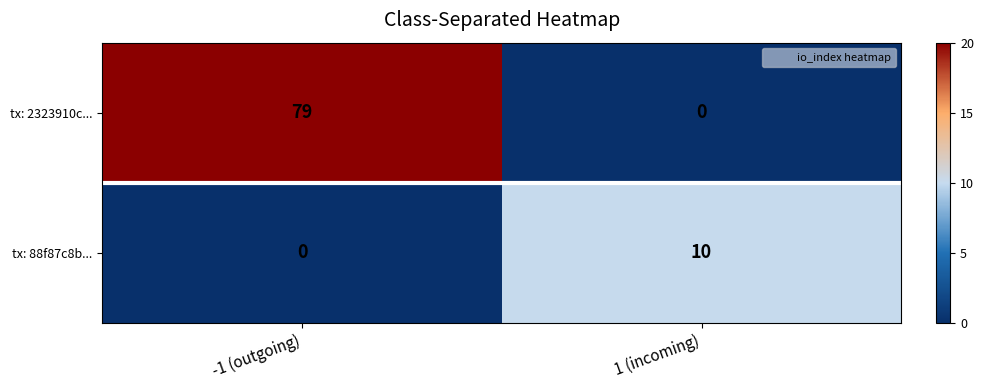

At which category is the sum across all series the highest?

-1 (outgoing)